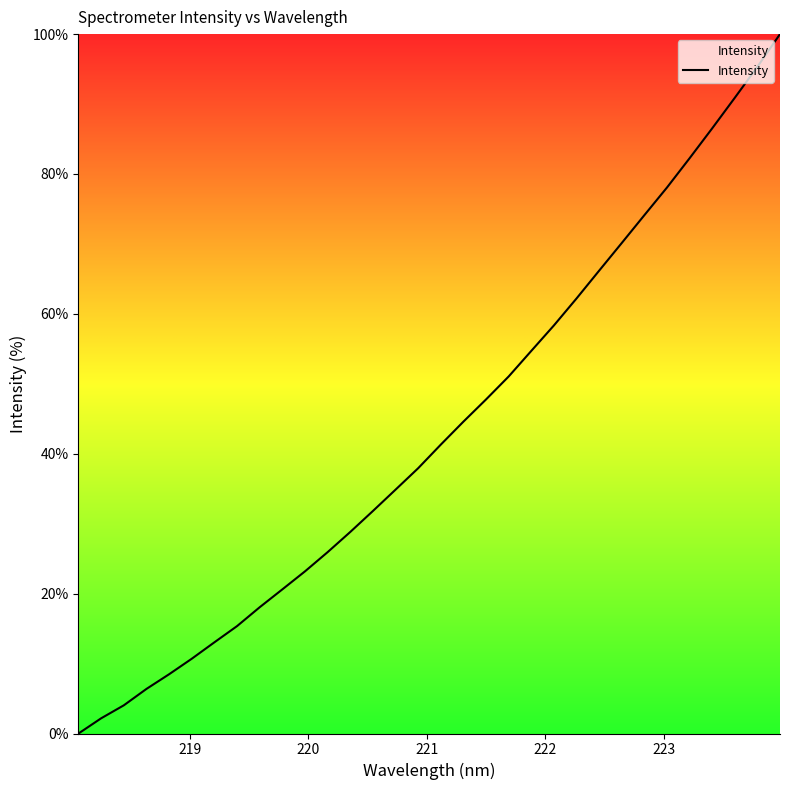

What is the greatest value displayed?

100.0